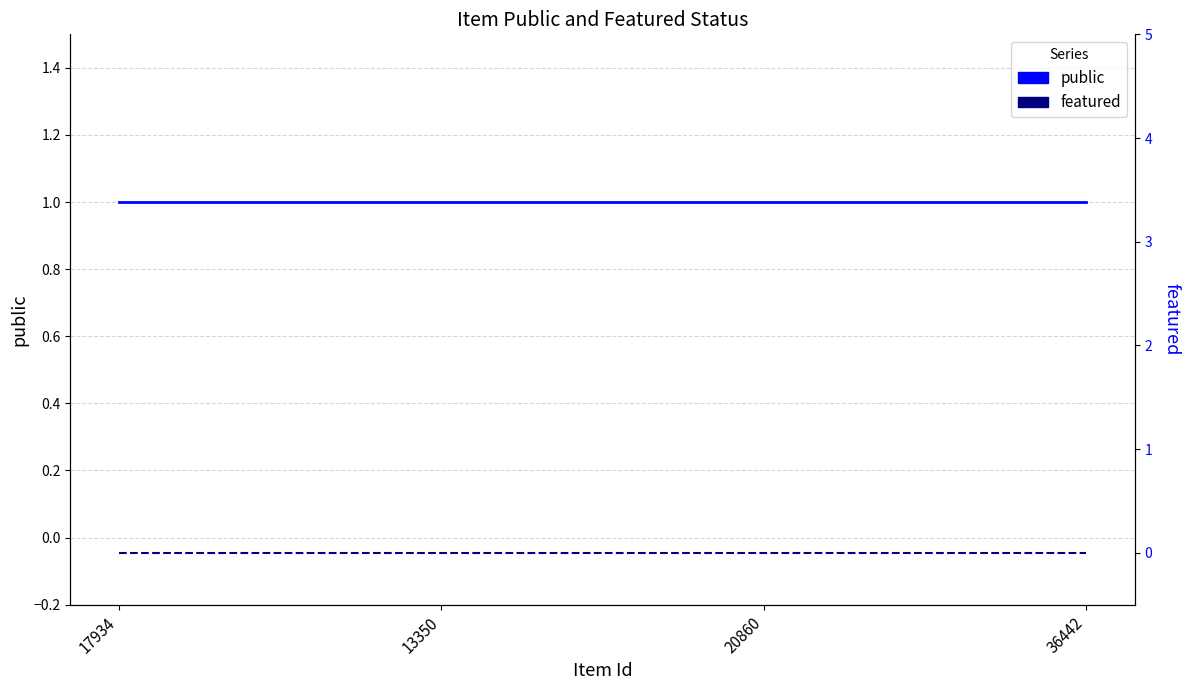

Rank the series at 36442 from lowest to highest value.

featured, public